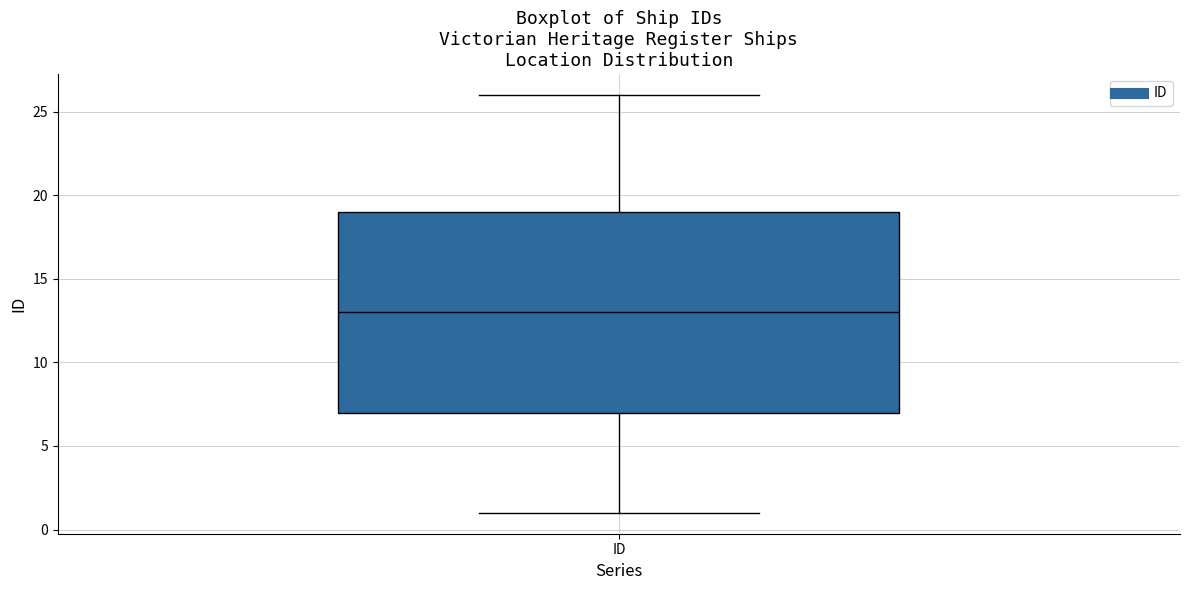

Where is the upper edge of the box for ID on the y-axis? The values are not printed on the chart, so give them approximately, as read against the axis.

19